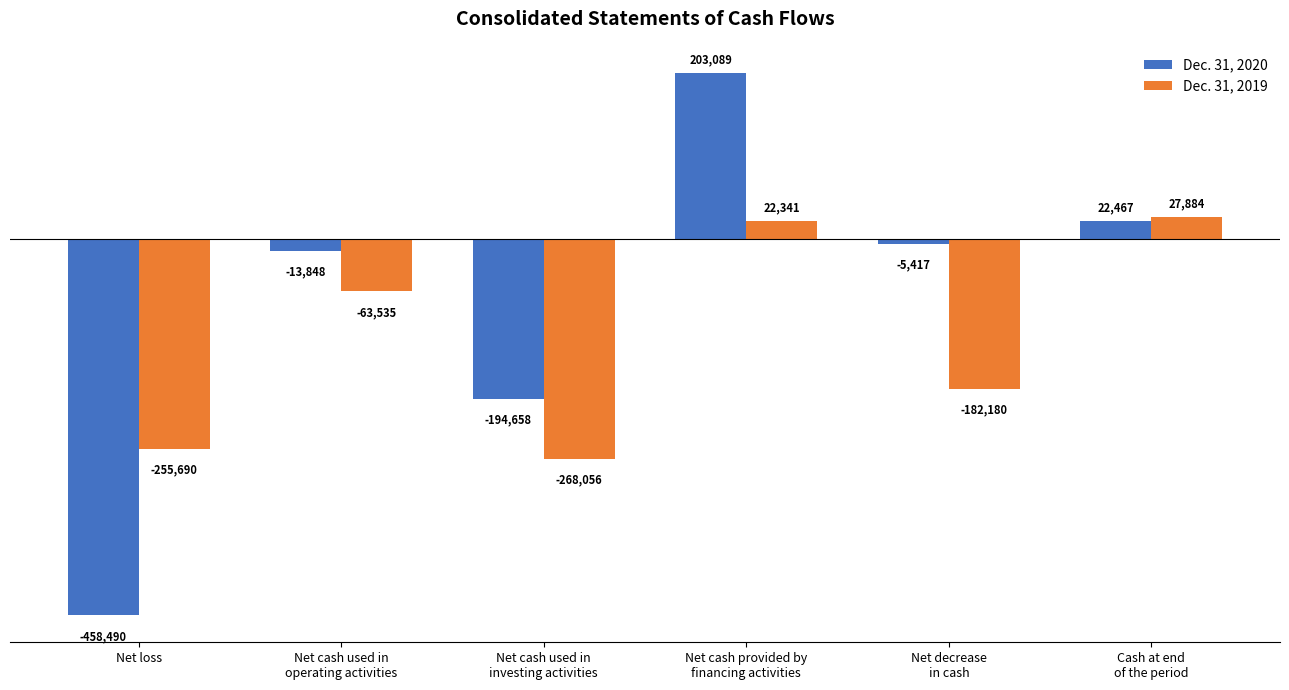

How many negative values does the Dec. 31, 2020 series have?

4